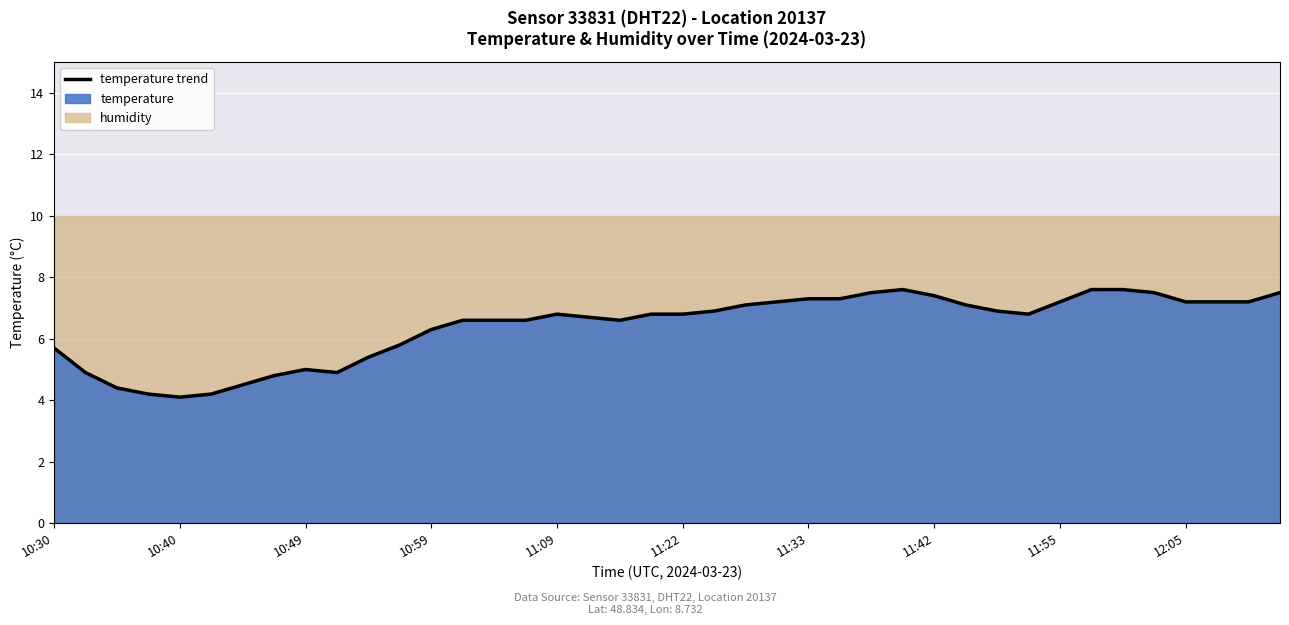

How many points are lower than both their immediate neighbors (excluding endpoints)?

4